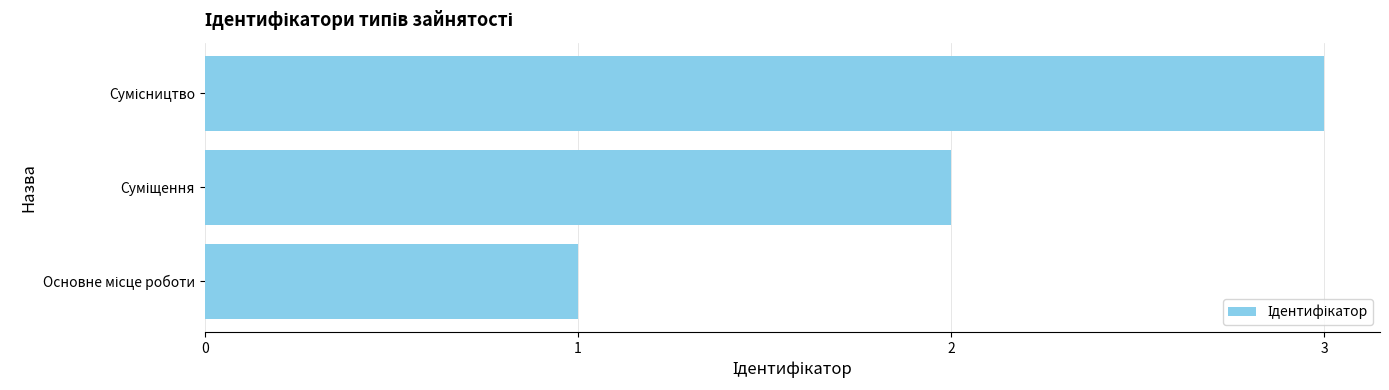

What is the maximum value shown in the chart?

3